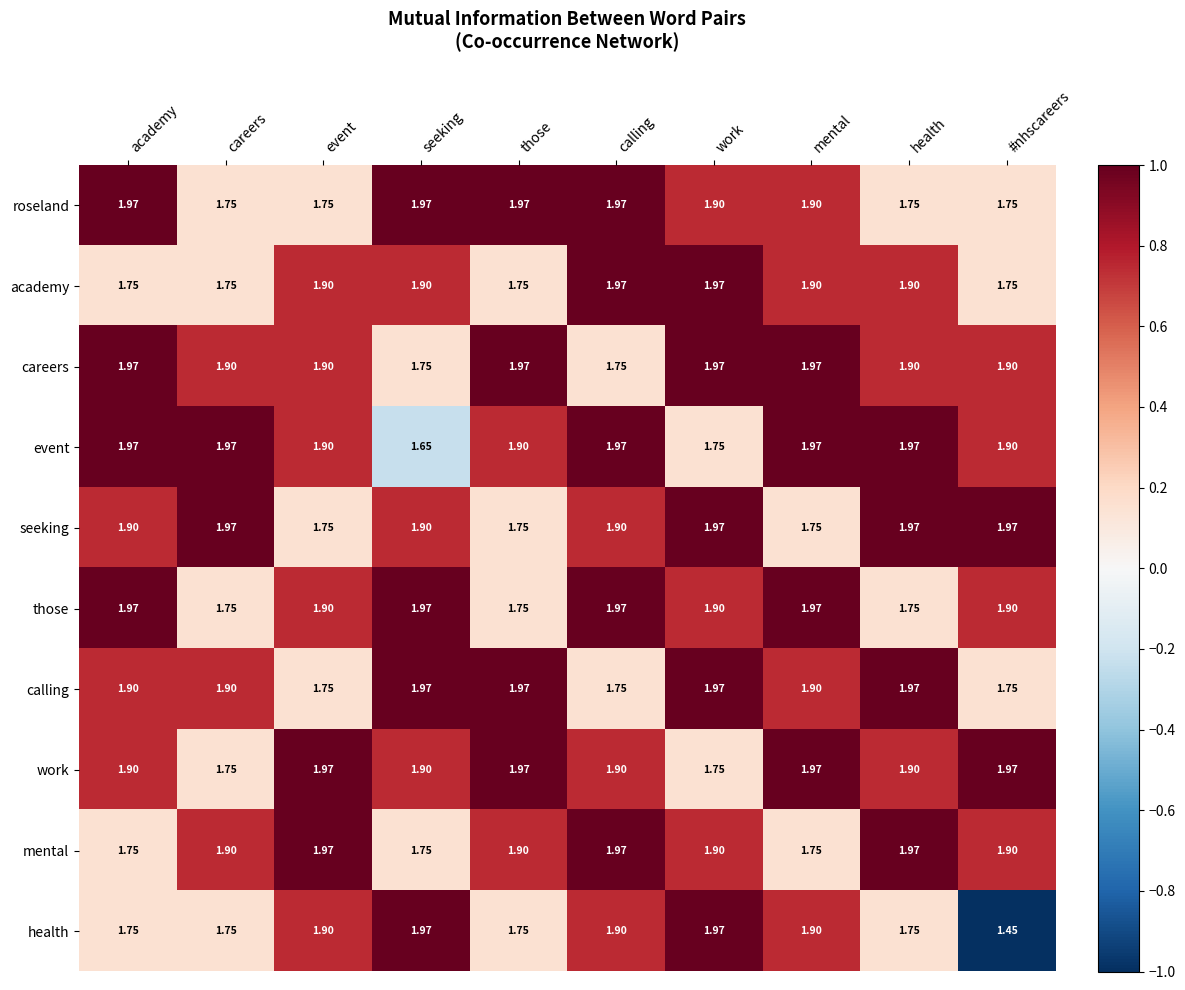

Which series changed the most between work and #nhscareers?

health